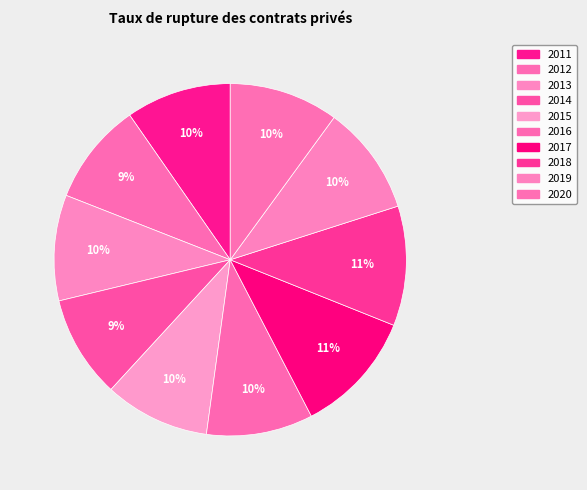

Rank the categories by value from lowest to highest.

2012, 2014, 2011, 2015, 2013, 2016, 2019, 2020, 2018, 2017